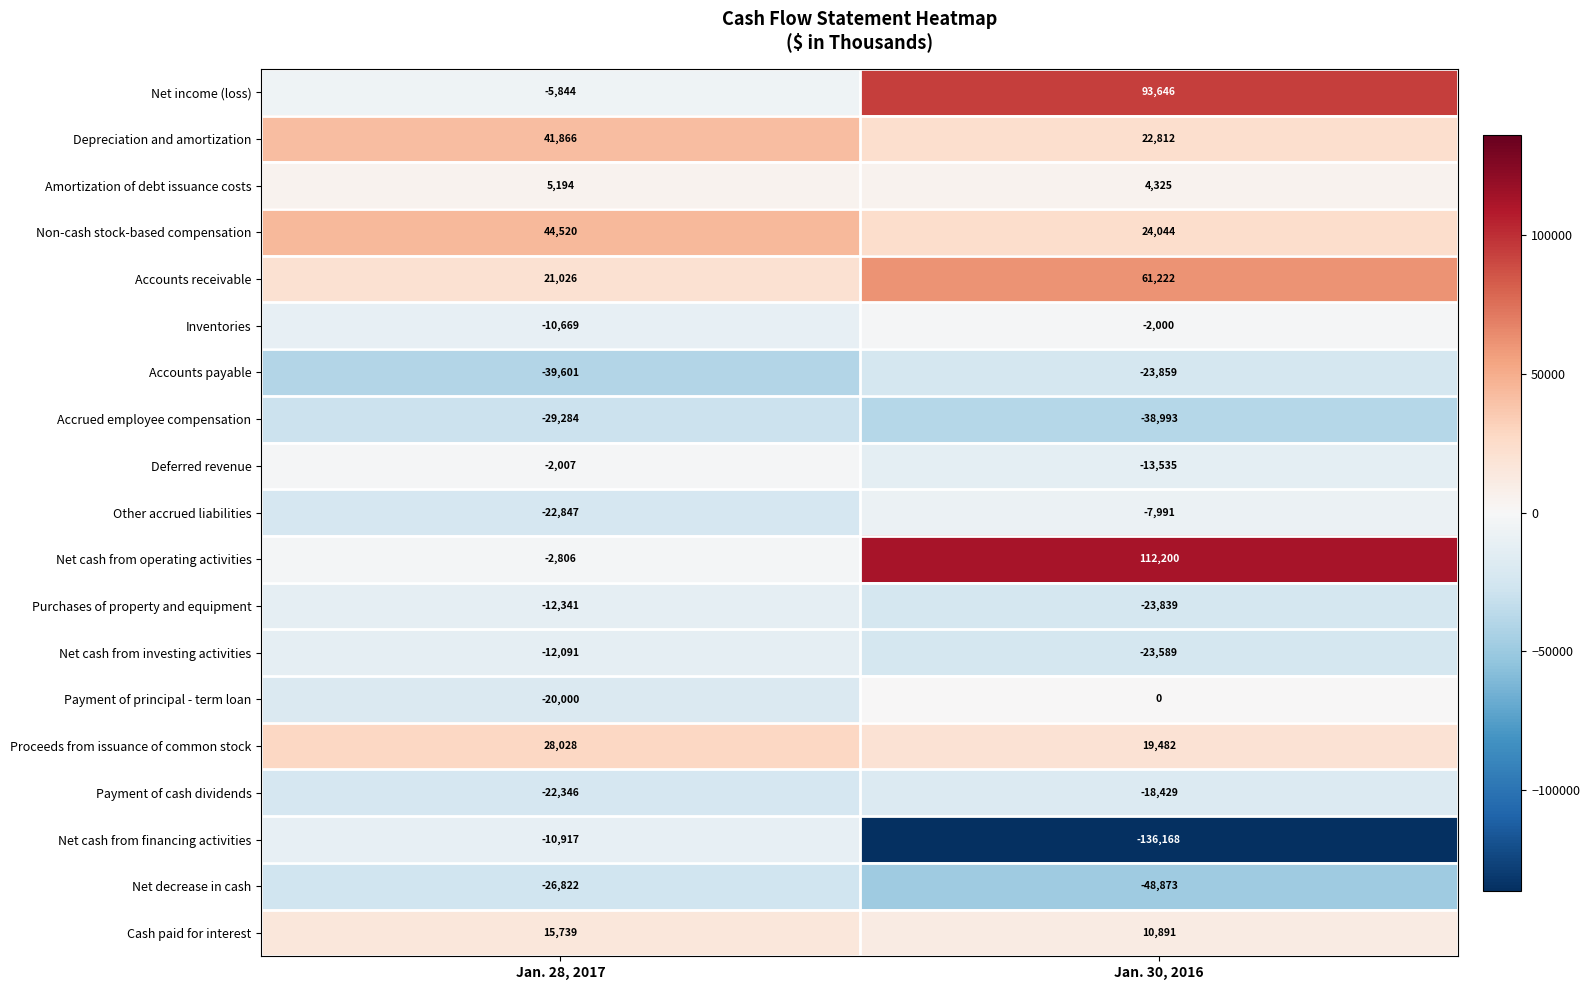

Rank the series by their maximum value, from lowest to highest.

Accrued employee compensation, Net decrease in cash, Accounts payable, Payment of cash dividends, Purchases of property and equipment, Net cash from investing activities, Net cash from financing activities, Other accrued liabilities, Deferred revenue, Inventories, Payment of principal - term loan, Amortization of debt issuance costs, Cash paid for interest, Proceeds from issuance of common stock, Depreciation and amortization, Non-cash stock-based compensation, Accounts receivable, Net income (loss), Net cash from operating activities